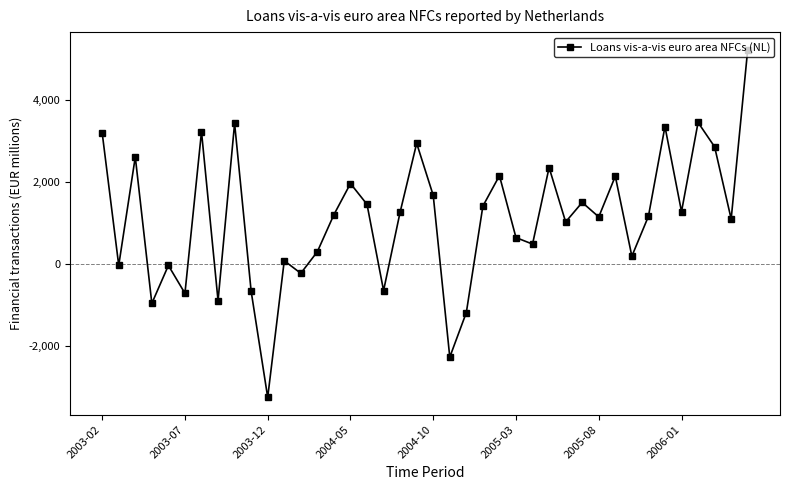

What is the difference between the maximum and minimum values?

8480.5